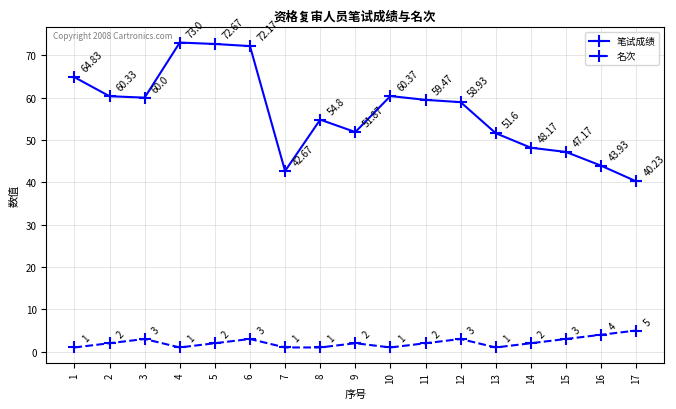

What is the value of the 笔试成绩 point at the 2nd from the left?

60.3